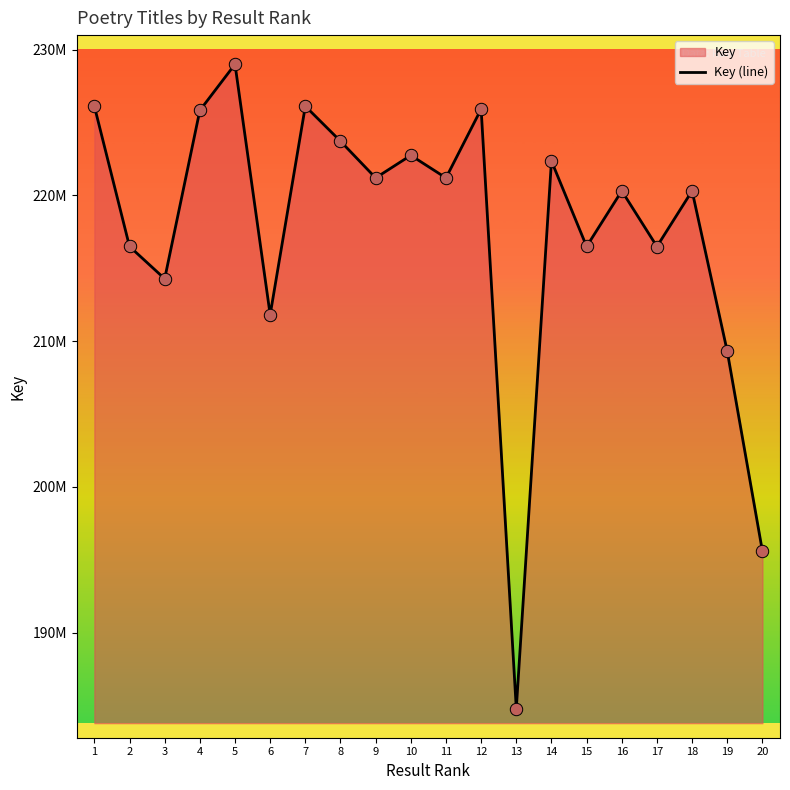

Between 20 and 12, which is larger?

12